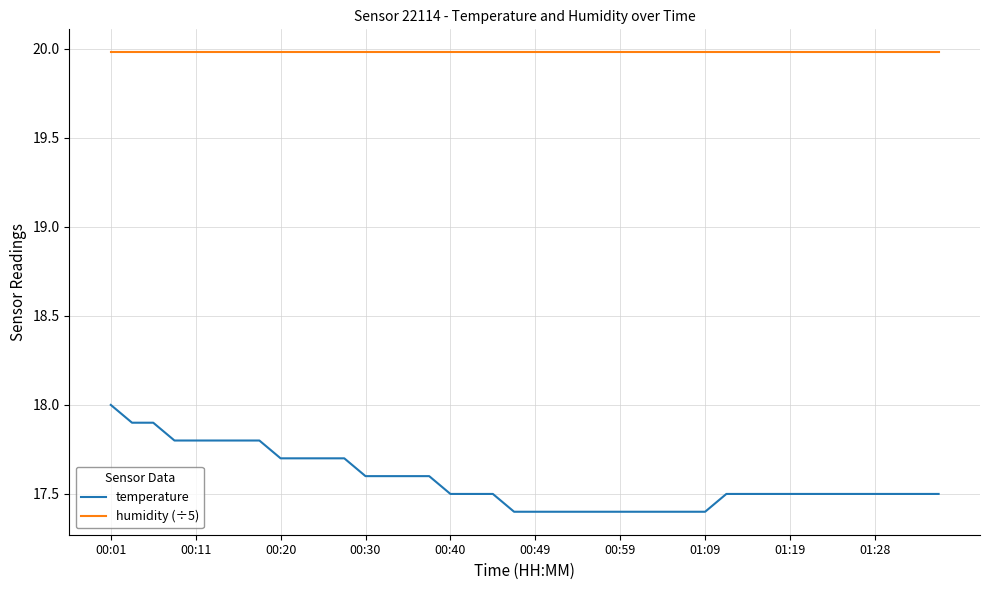

Rank the series by their average value, from highest to lowest.

humidity (÷5), temperature